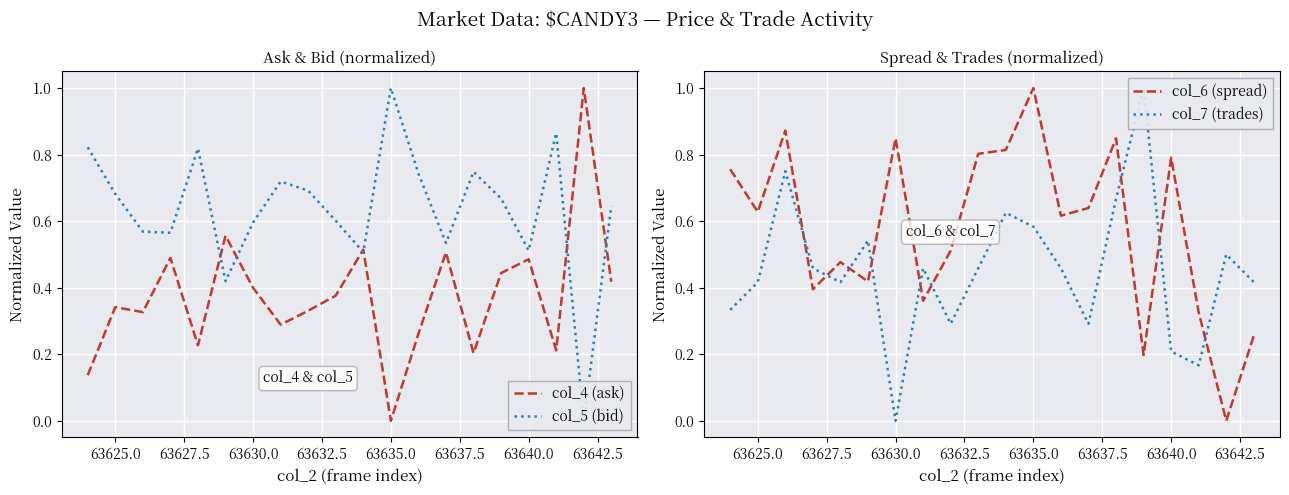

Which category has the highest value in the col_6 (spread) series?

63635.0